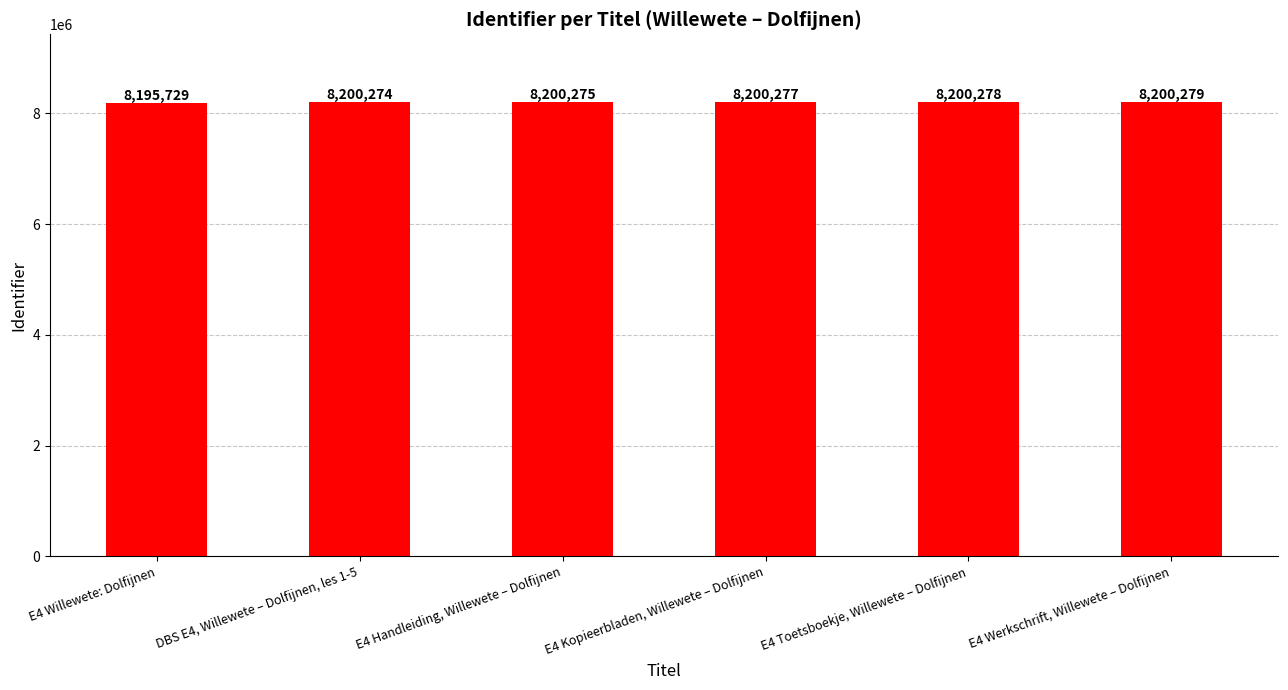

Rank the categories by value from lowest to highest.

E4 Willewete: Dolfijnen, DBS E4, Willewete – Dolfijnen, les 1-5, E4 Handleiding, Willewete – Dolfijnen, E4 Kopieerbladen, Willewete – Dolfijnen, E4 Toetsboekje, Willewete – Dolfijnen, E4 Werkschrift, Willewete – Dolfijnen